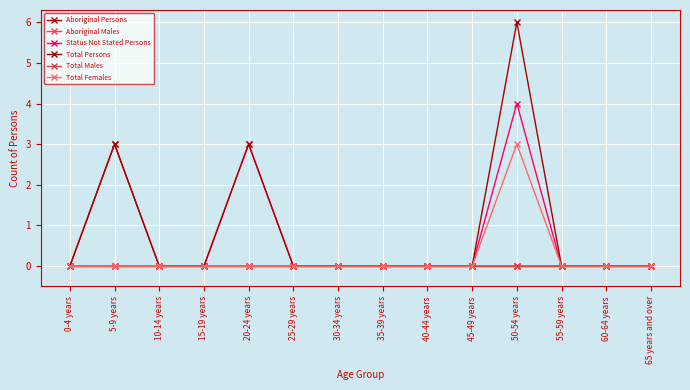

Is this an area chart (filled region under the line)?

No